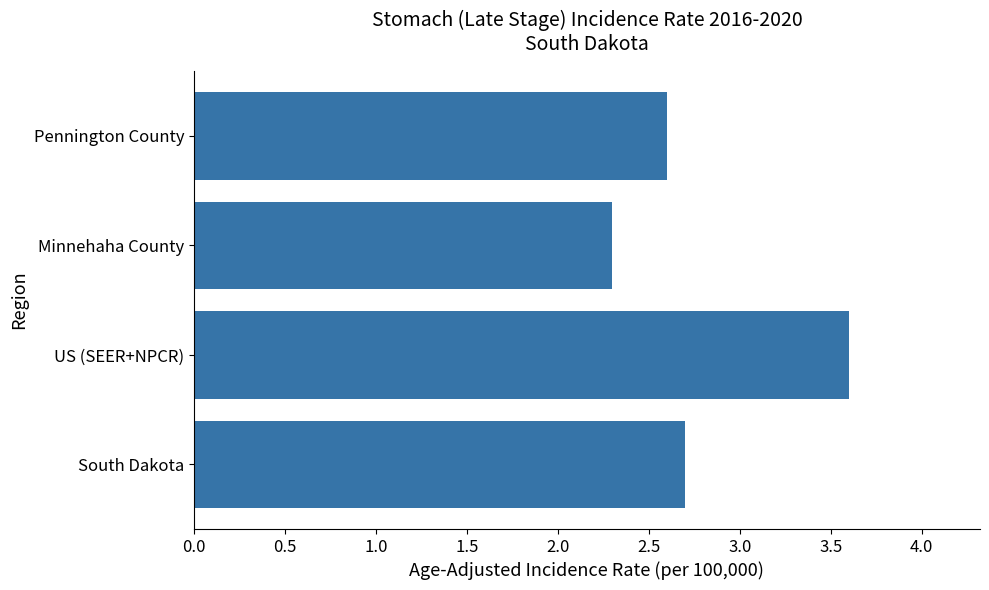

Which category has the lowest value across all series?

Minnehaha County